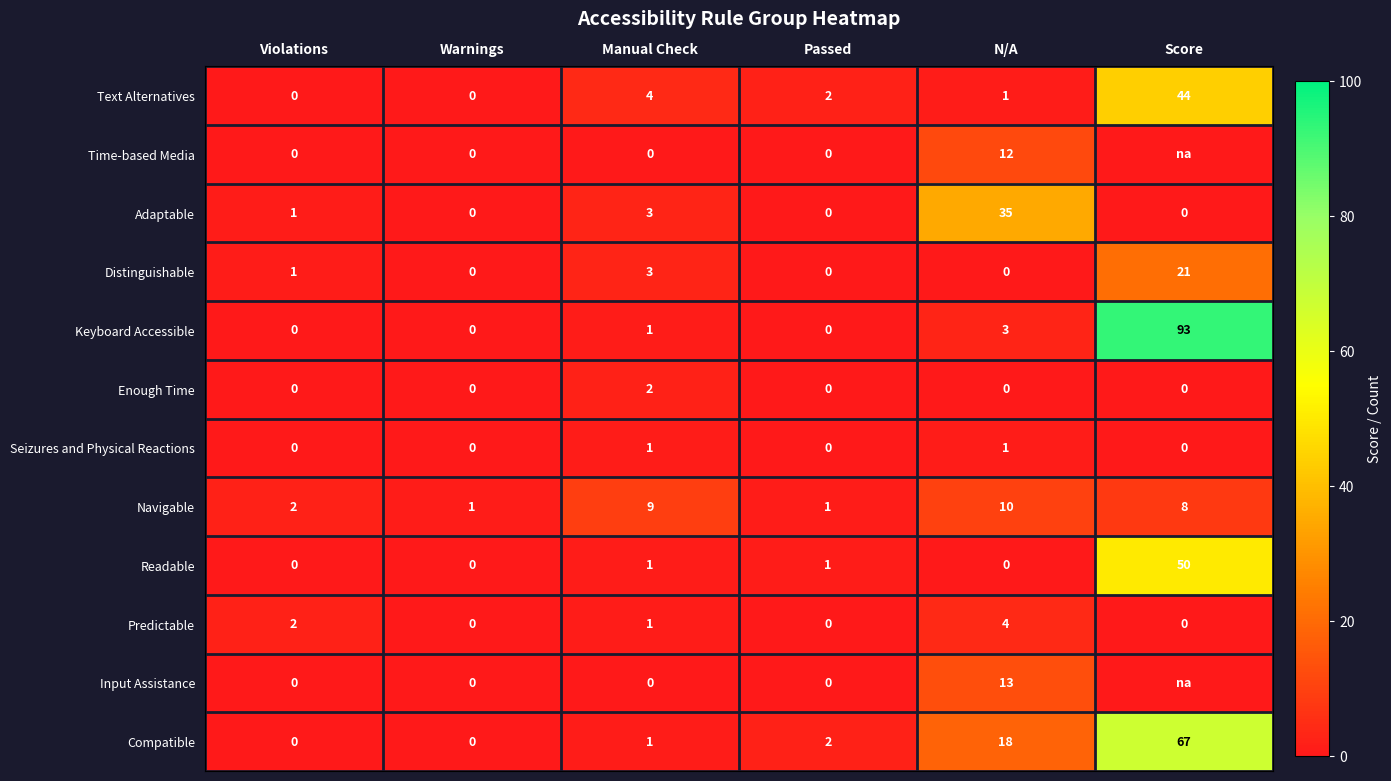

The value of Adaptable at Manual Check is 3. True or false?

True